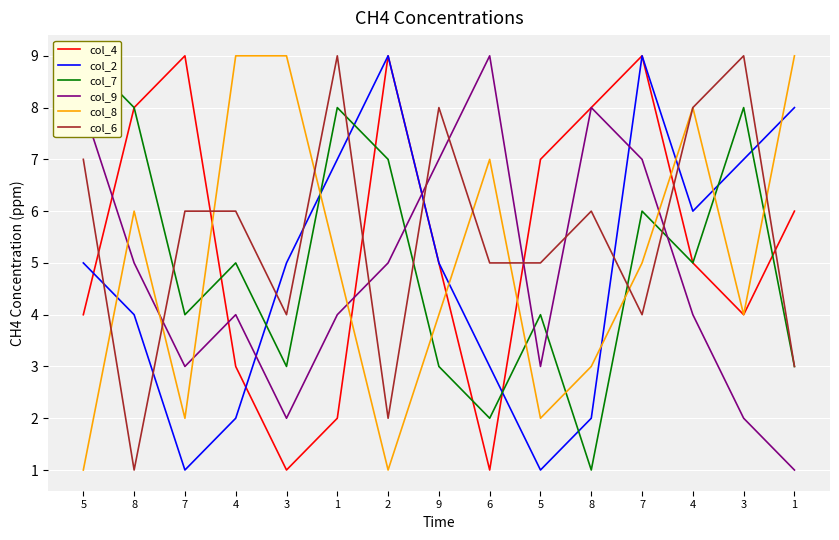

At which label does col_6 reach its minimum?

8